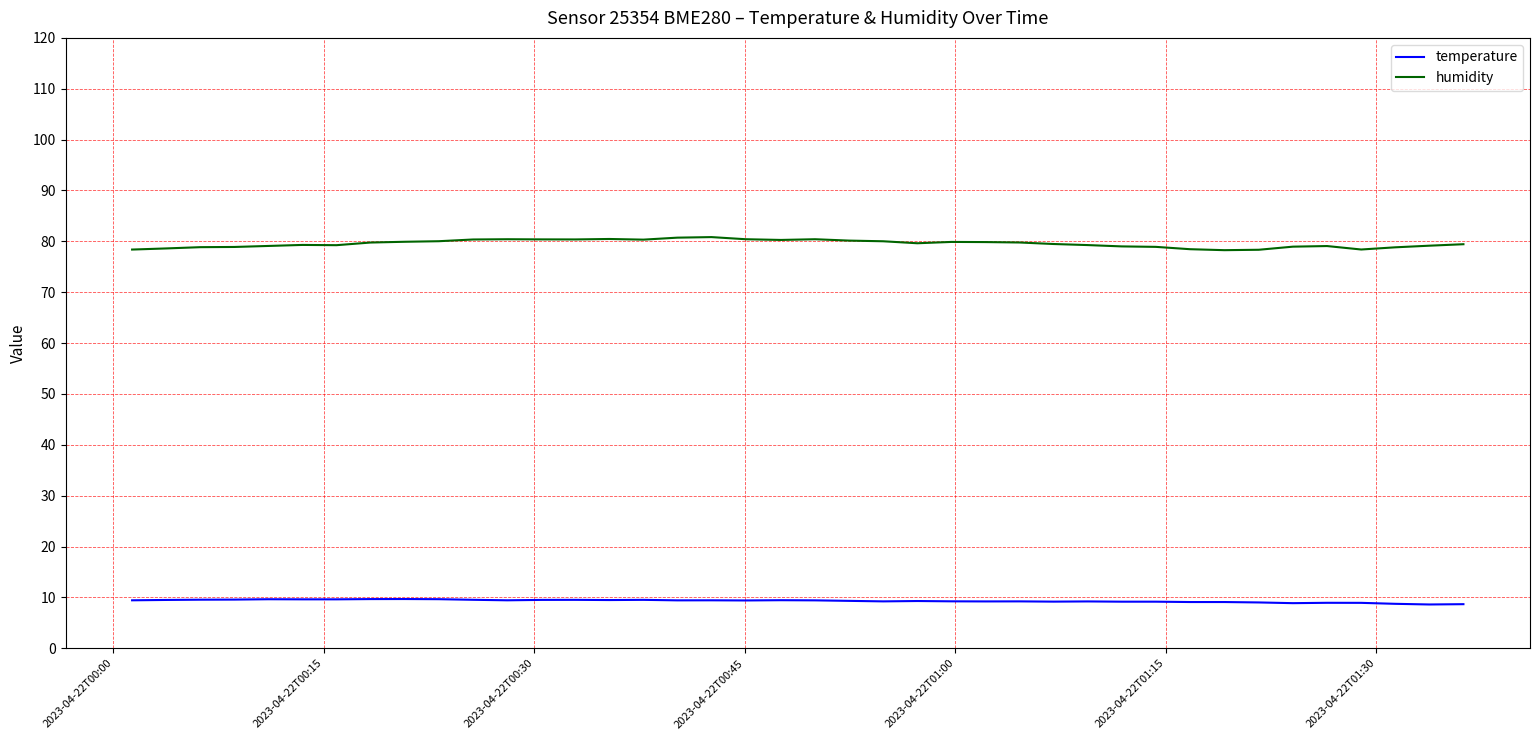

Which series has the widest spread of values?

humidity